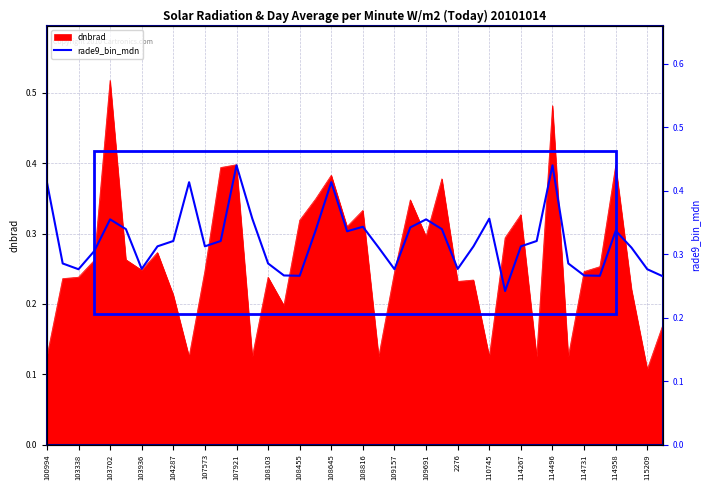

Where is dnbrad nearest to the value 0?

115209